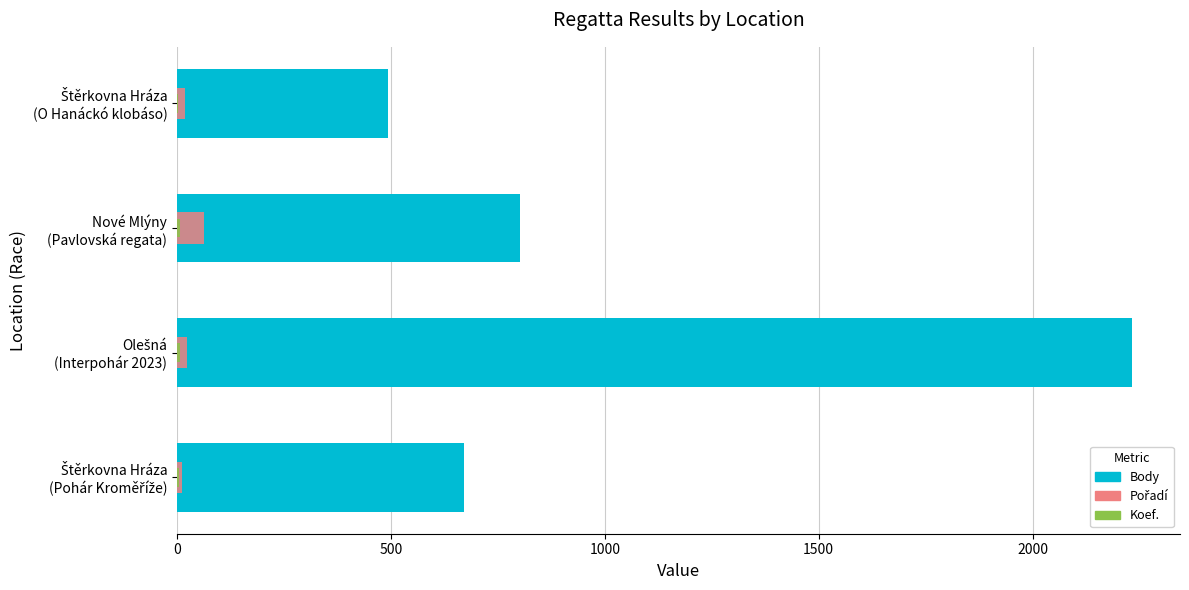

Reading left to right, extract all data points from this chart.

Body: 672	2233	802	494
Pořadí: 12	23	63	19
Koef.: 4	7	7	3